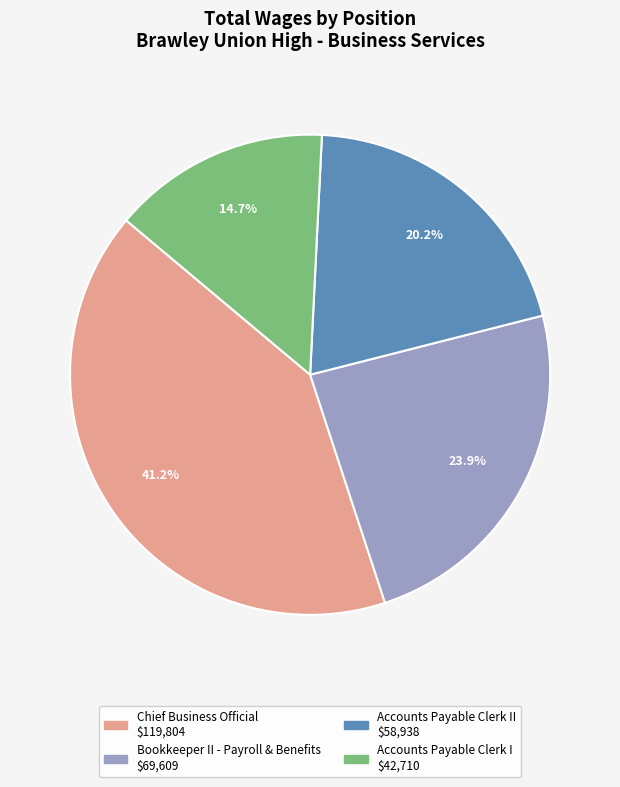

Is there a majority slice in this chart?

No